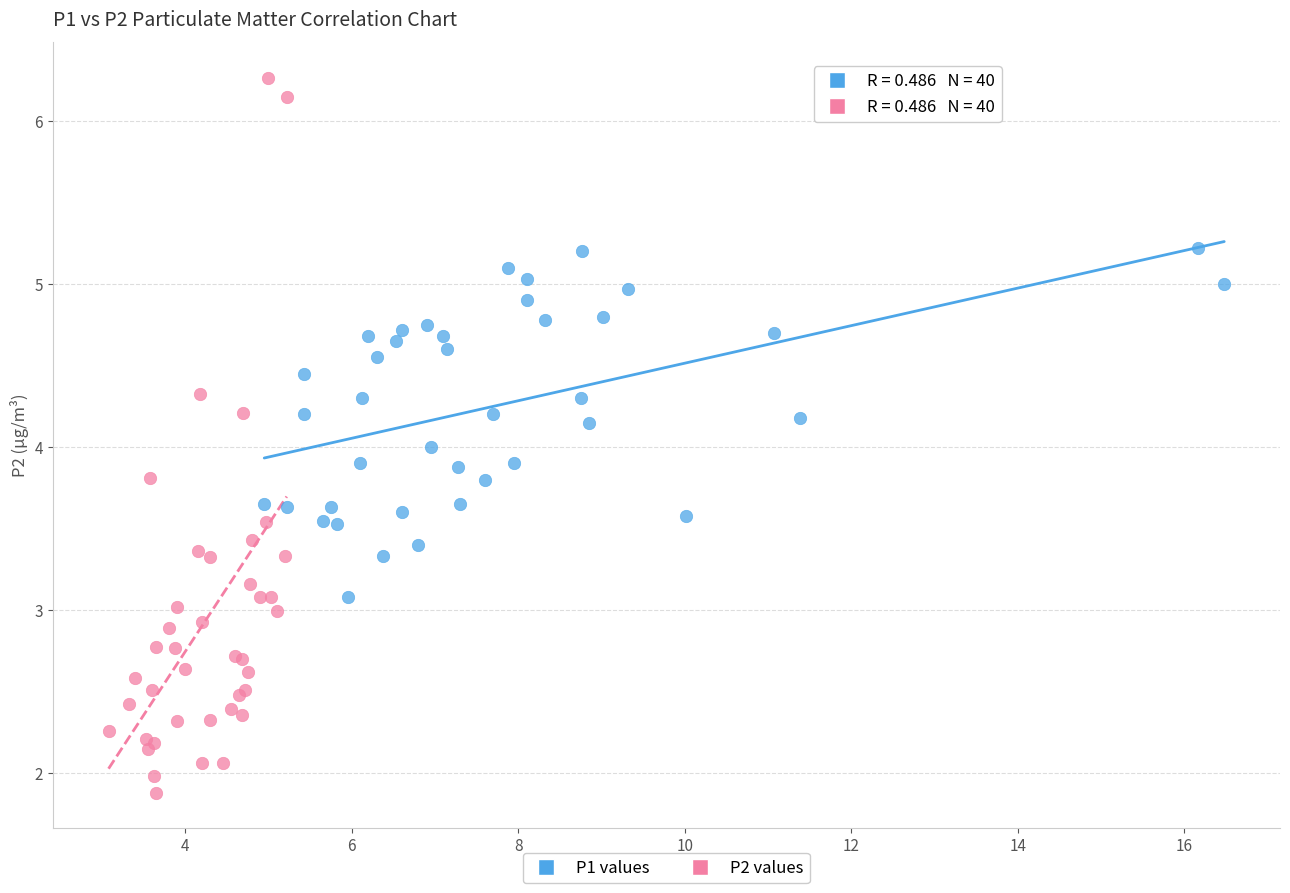

Which series reaches the maximum Y coordinate?

P2 values